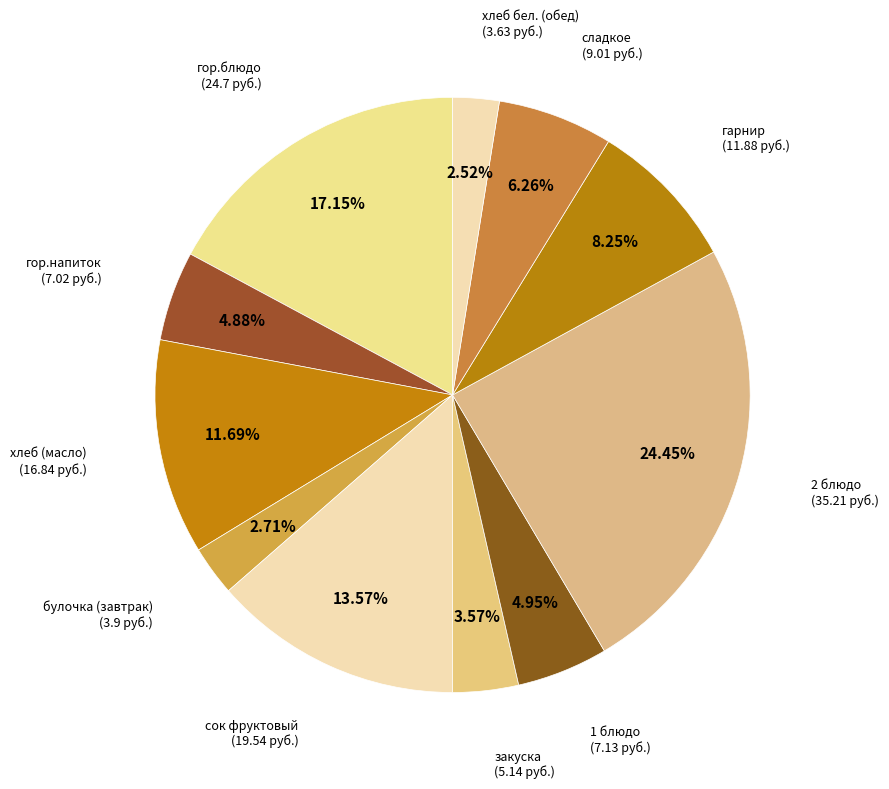

Which slice is the largest?

2 блюдо